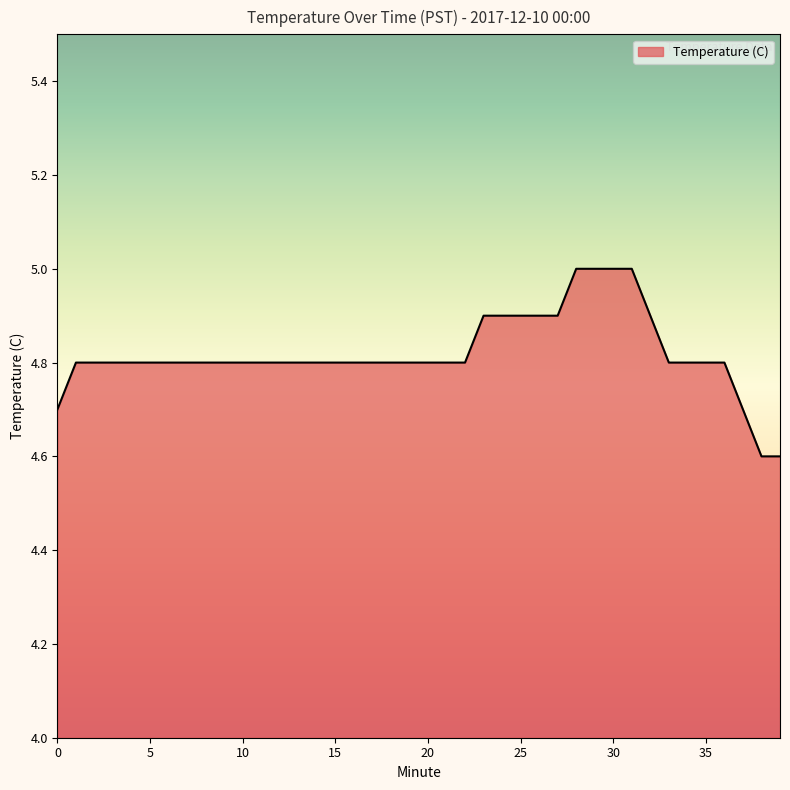

What is the difference between the maximum and minimum values?

0.4